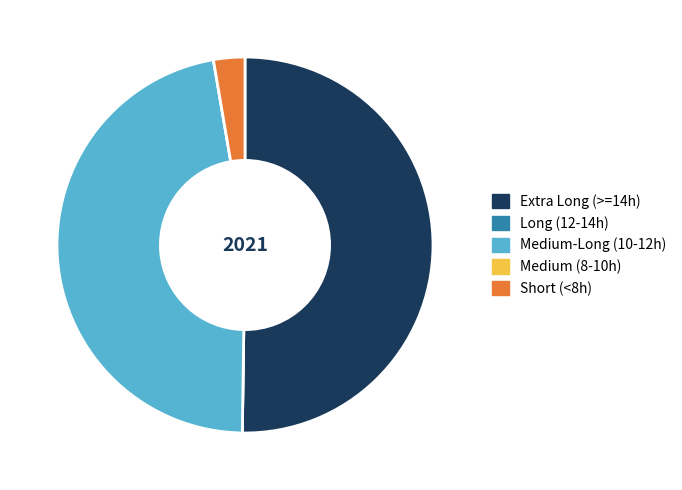

Which has a higher value, Extra Long (>=14h) or Short (<8h)?

Extra Long (>=14h)